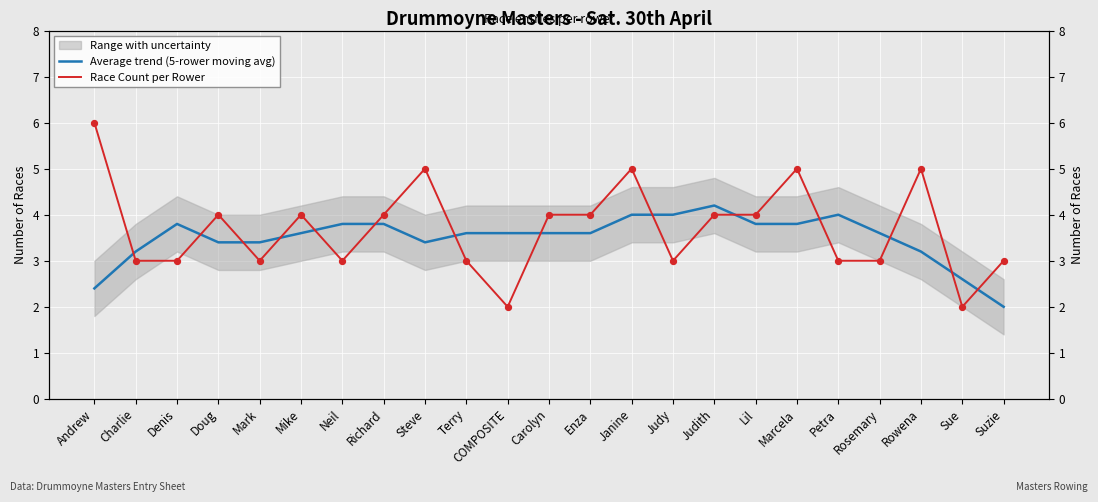

Which series contains the lowest Y value?

Average trend (5-rower moving avg)